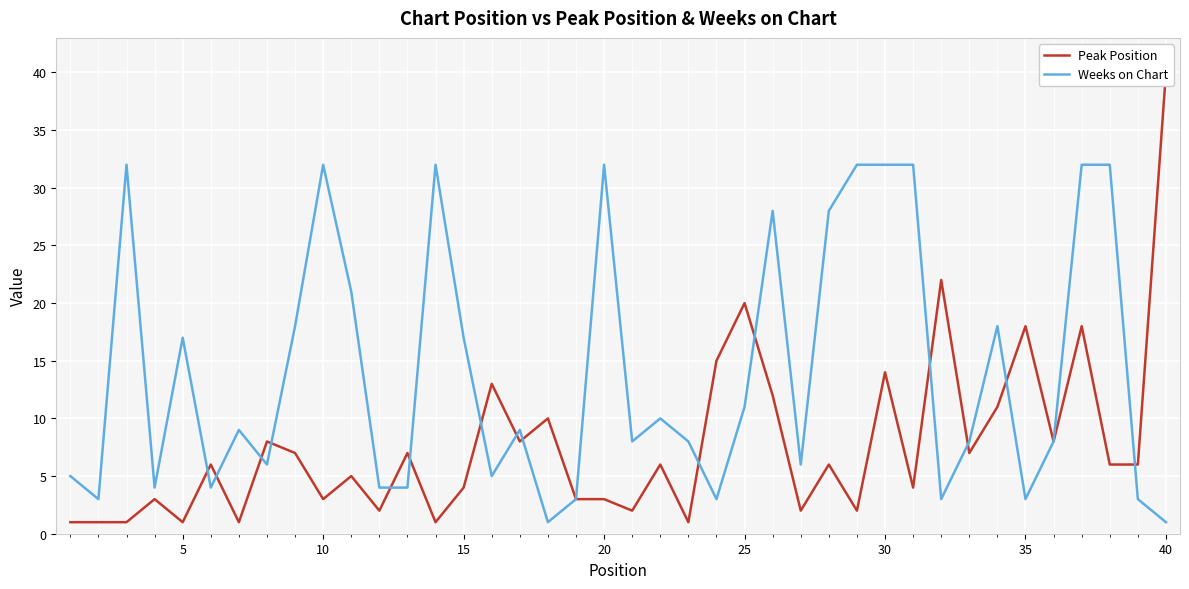

What is the highest value of the Weeks on Chart series?

32